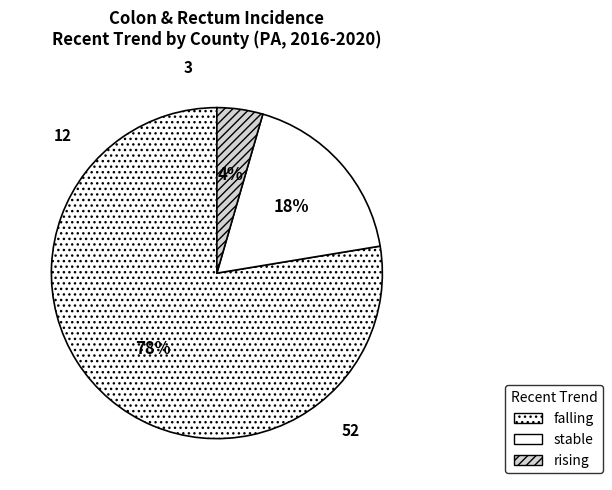

What is the largest slice in the pie chart?

falling